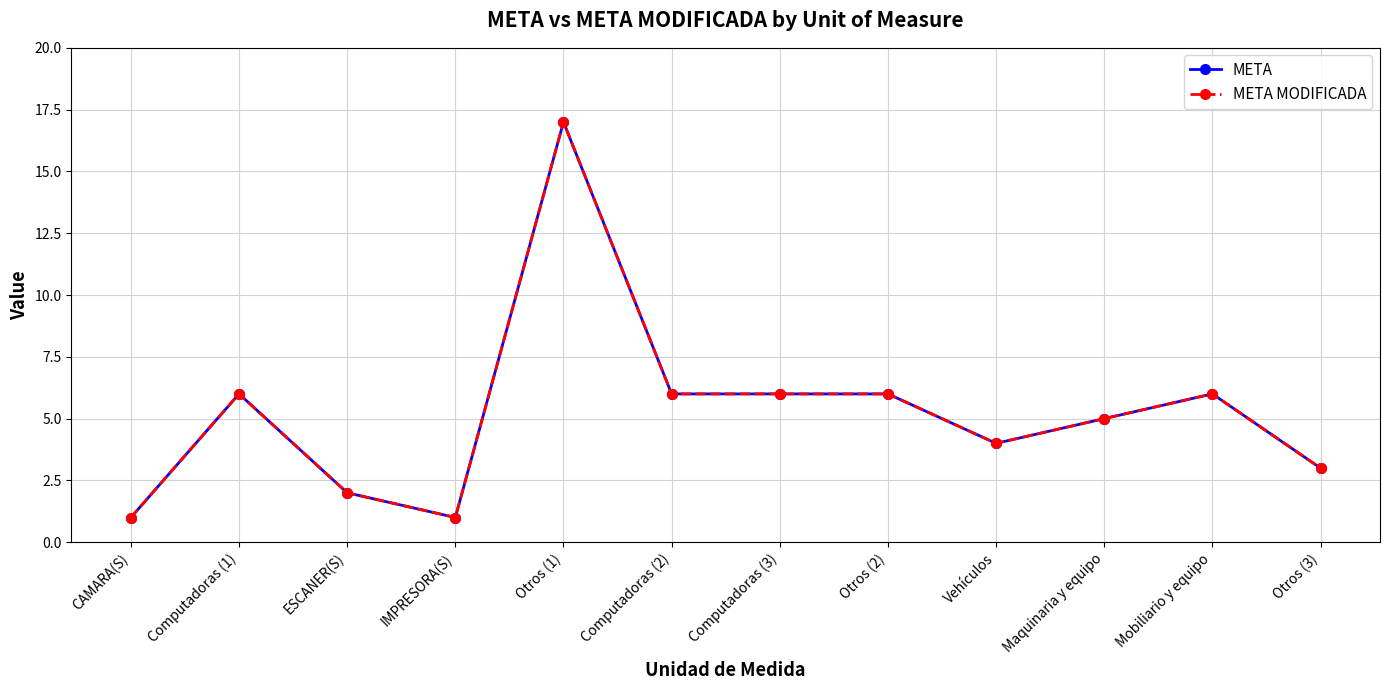

Is this an area chart (filled region under the line)?

No